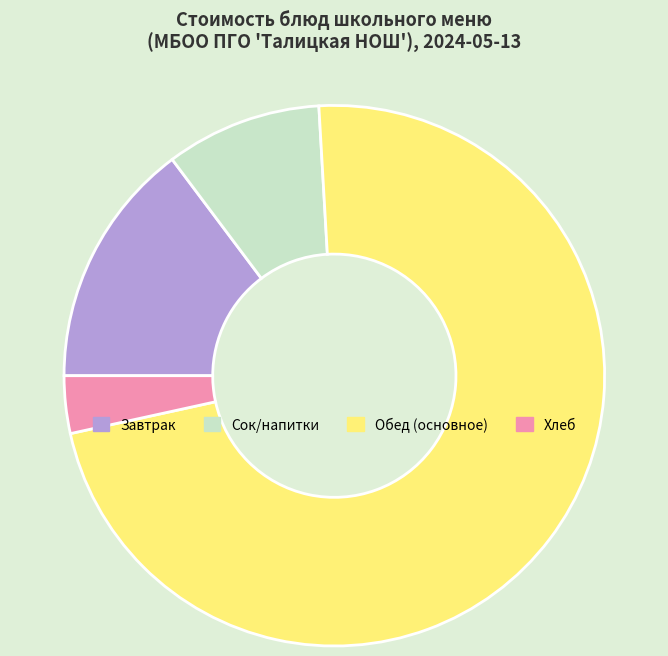

The Хлеб slice represents 3% of the pie. True or false?

True